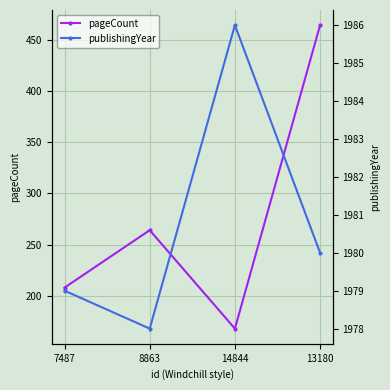

The publishingYear series shows 812 at 13180. True or false?

False